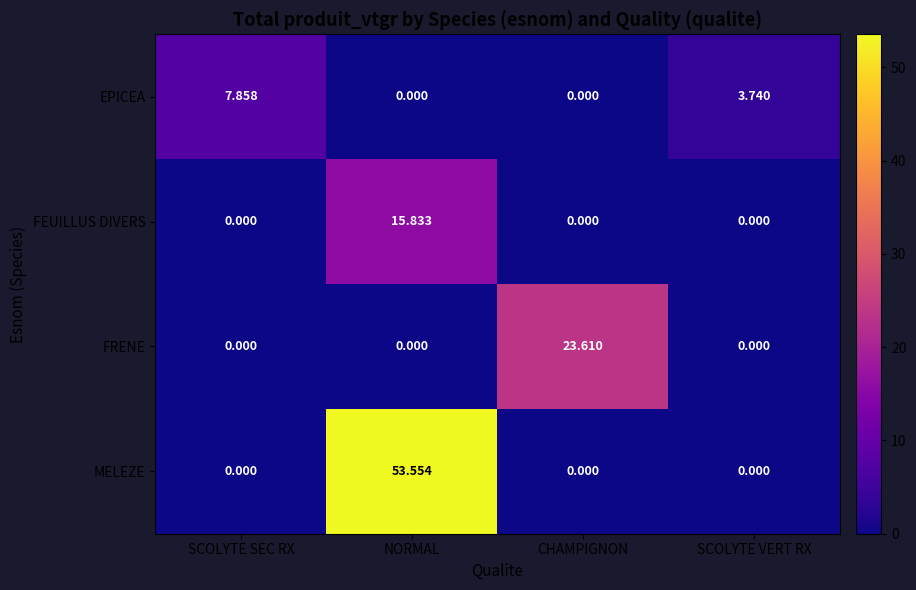

At which category is the sum across all series the highest?

NORMAL